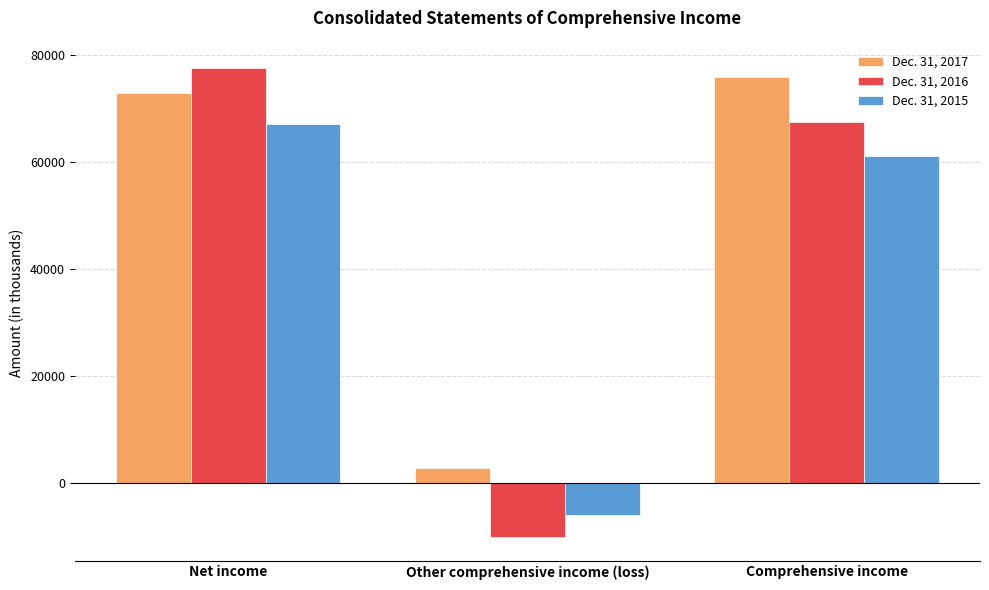

Rank the categories by Dec. 31, 2015 value from lowest to highest.

Other comprehensive income (loss), Comprehensive income, Net income